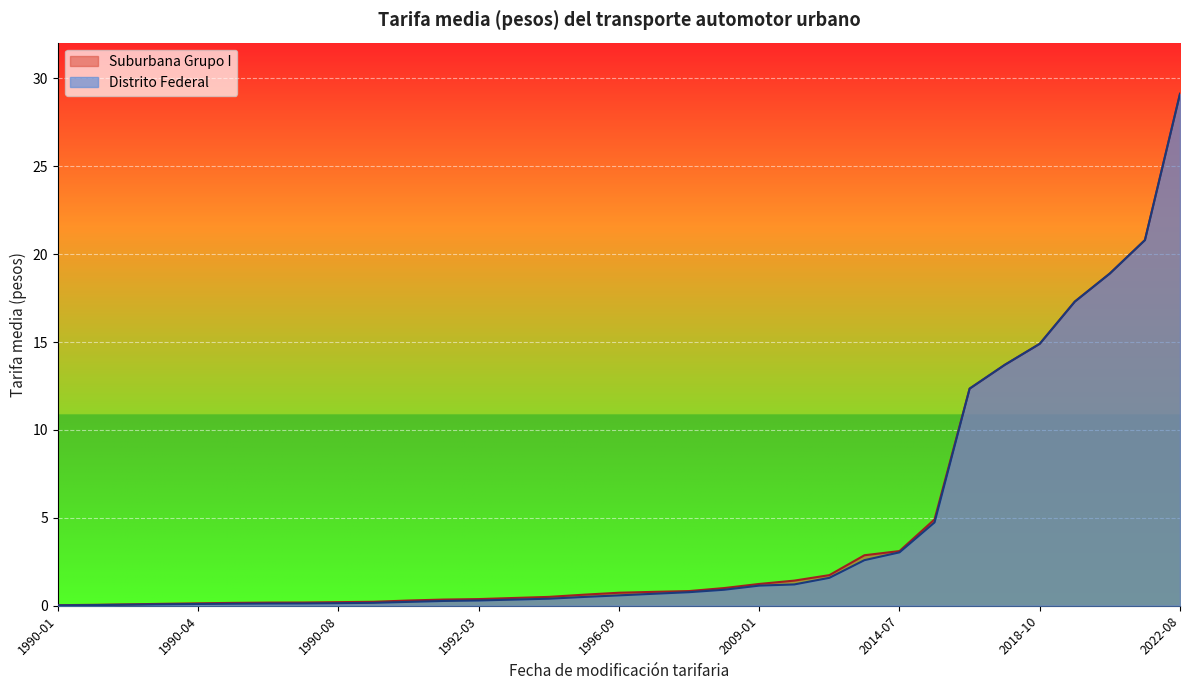

Which label corresponds to the largest value in the chart?

2022-08